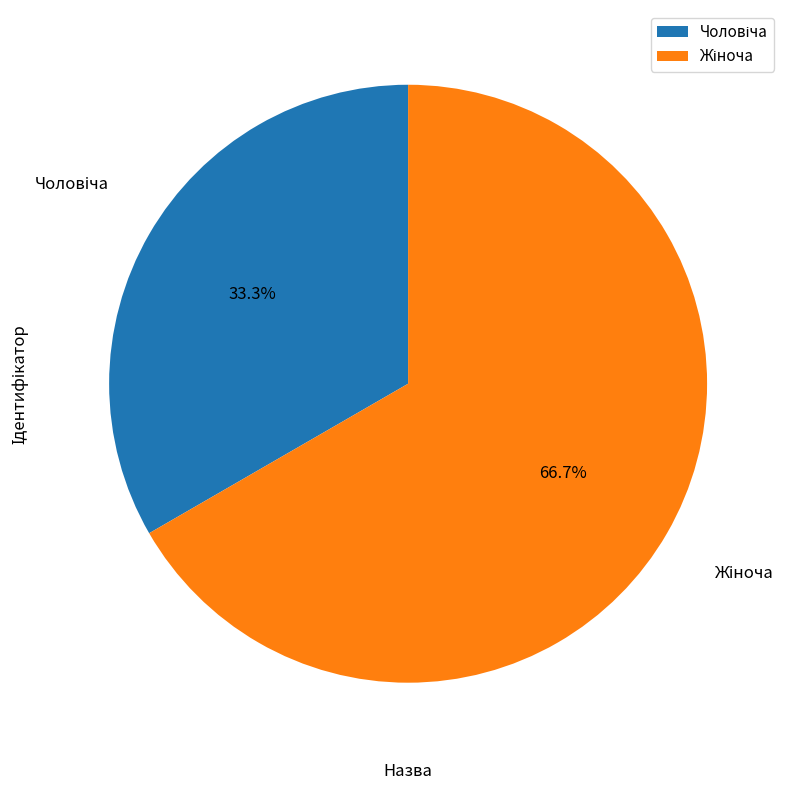

Does any single category account for the majority?

Yes